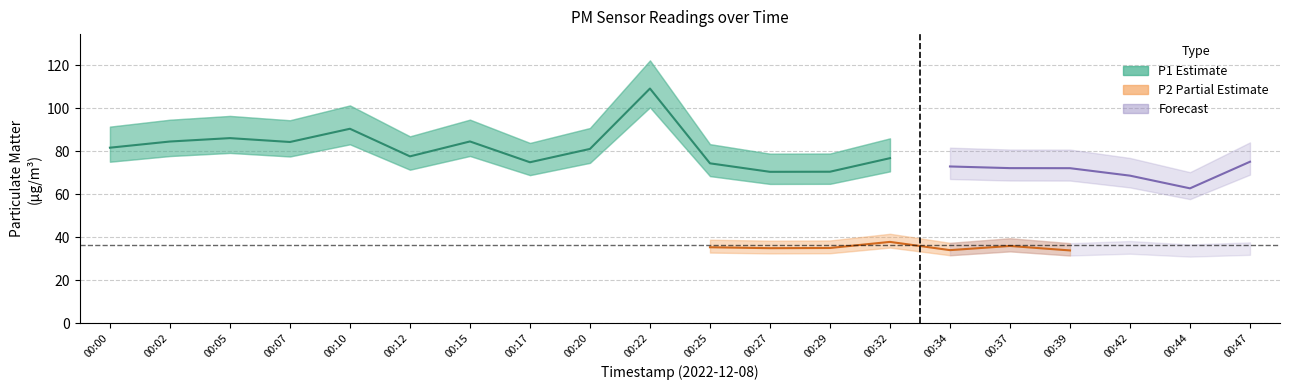

What is the smallest value displayed?

33.3